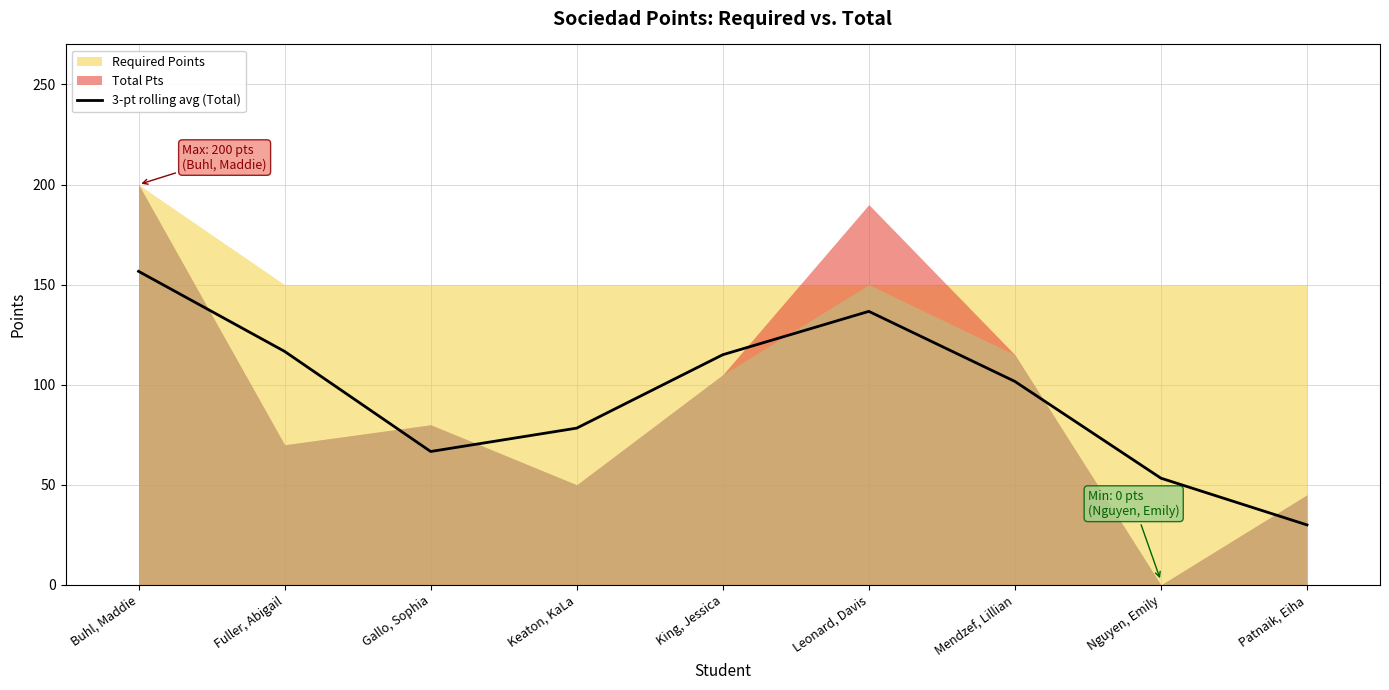

What is the lowest value of the 3-pt rolling avg (Total) series?

30.0